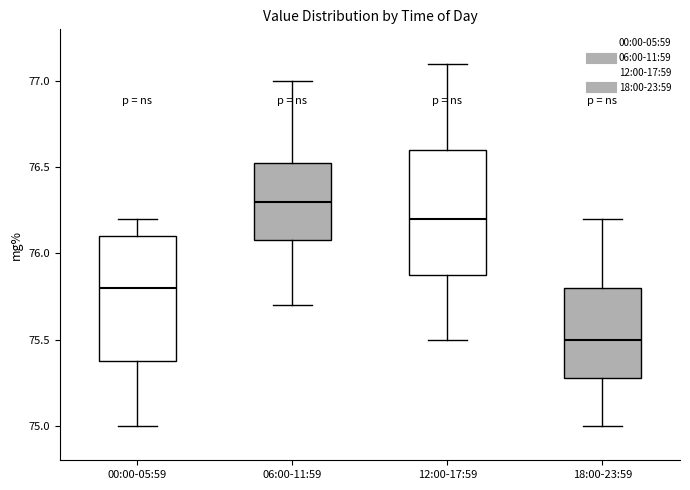

Which box has the highest median line?

06:00-11:59